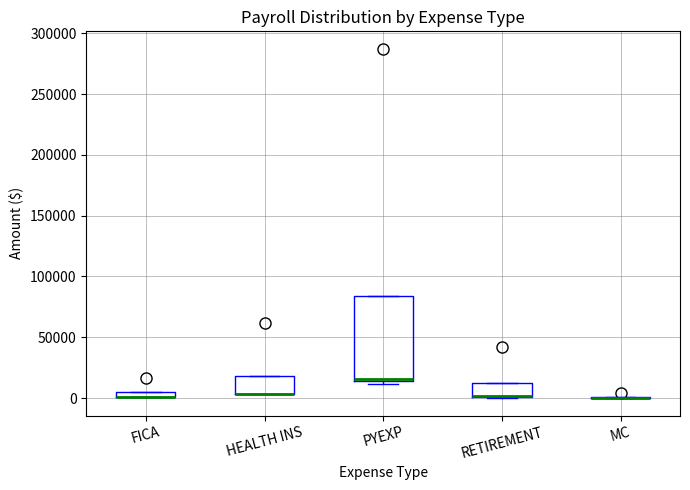

Which box is the tallest, from its lower edge to its upper edge?

PYEXP